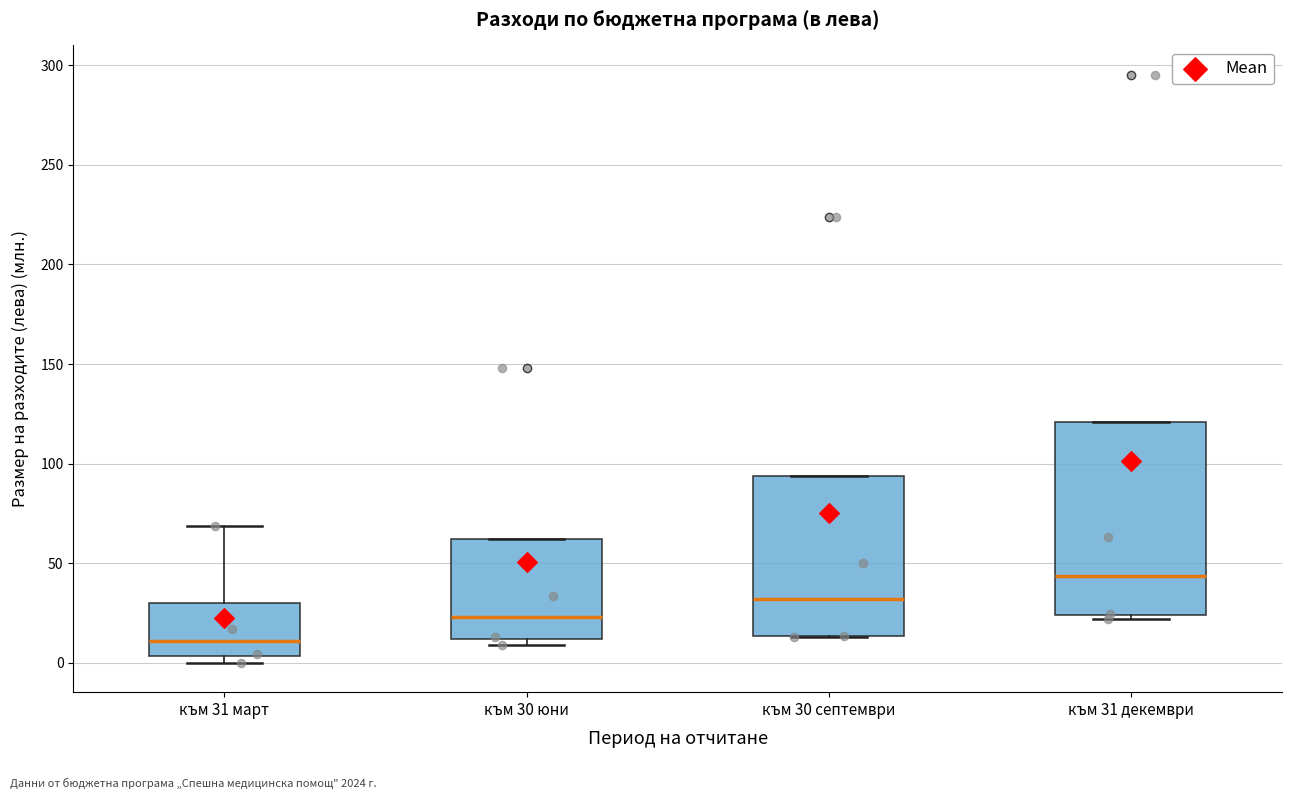

Reading left to right, transcribe this box plot: for each box, give where its median line is, the range the box spans, and where its two whiskers end, as read against the y-axis. The values are not printed on the chart, so give them approximately, as read against the axis.

към 31 март: median 10, box 5 to 30, whiskers 0 to 70
към 30 юни: median 25, box 10 to 60, whiskers 10 (just below the box's lower edge) to 60
към 30 септември: median 30, box 15 to 95, whiskers 15 to 95
към 31 декември: median 45, box 25 to 120, whiskers 20 to 120